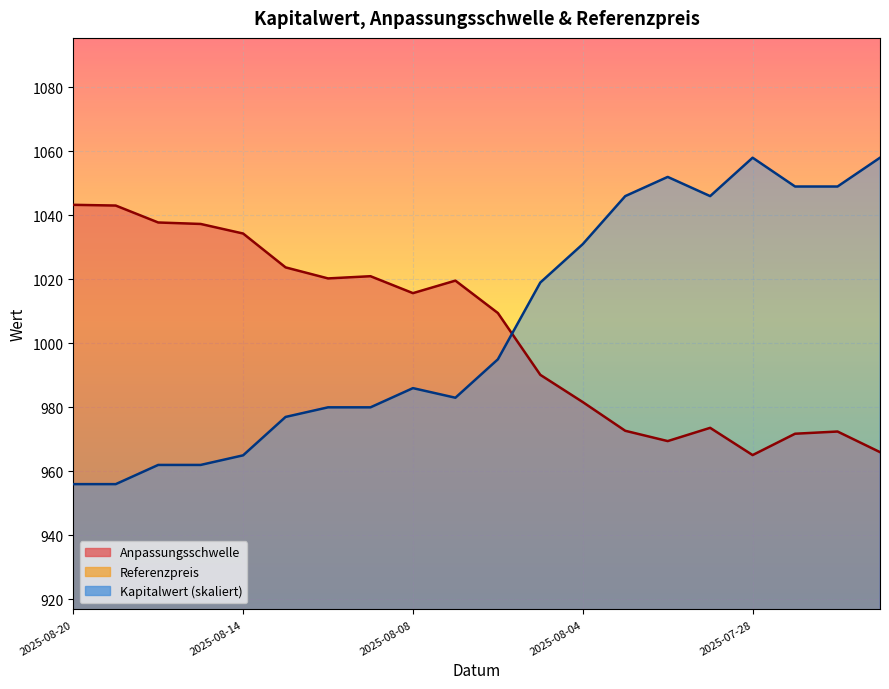

Between 2025-07-28 and 2025-08-12, which is larger?

2025-08-12